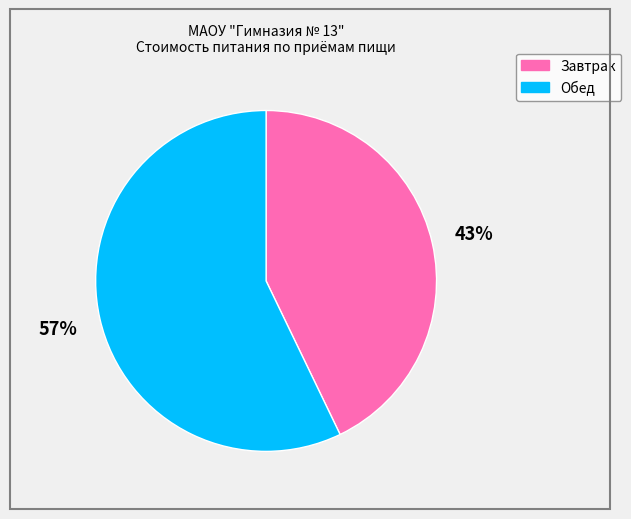

To the nearest percent, what portion does Завтрак represent?

43%